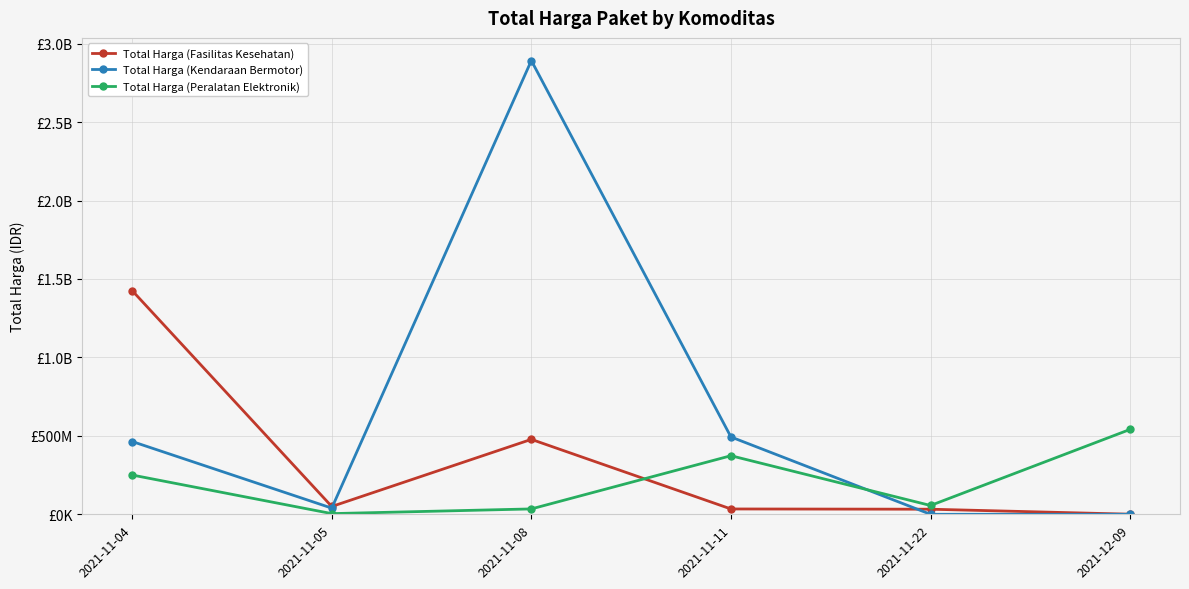

Does the chart have visible grid lines?

Yes